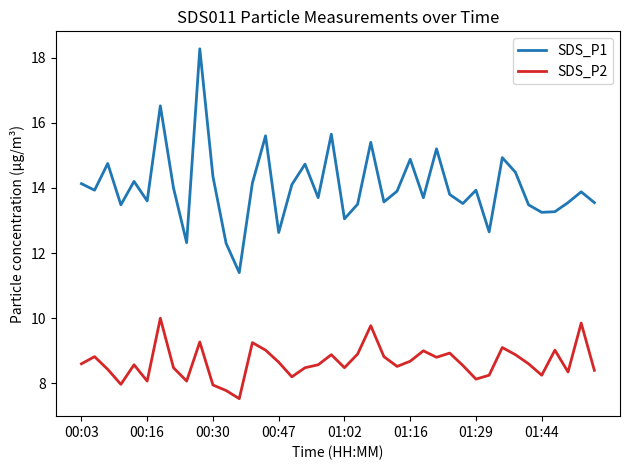

Which series has the widest spread of values?

SDS_P1